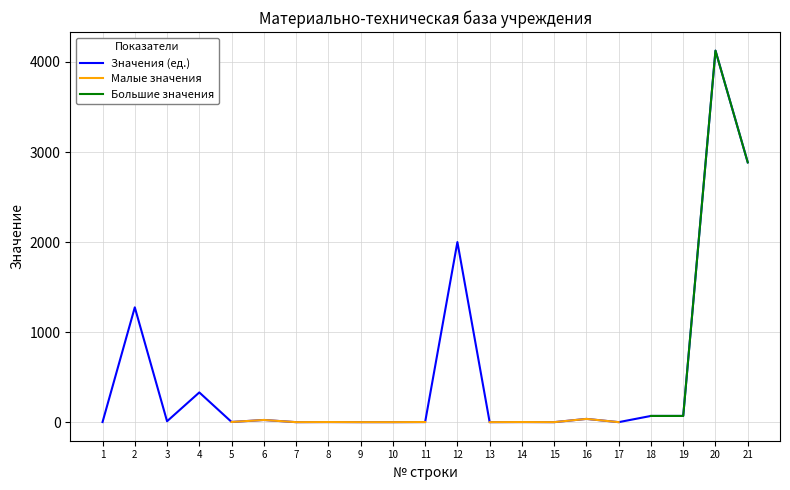

What is the greatest value displayed?

4126.0